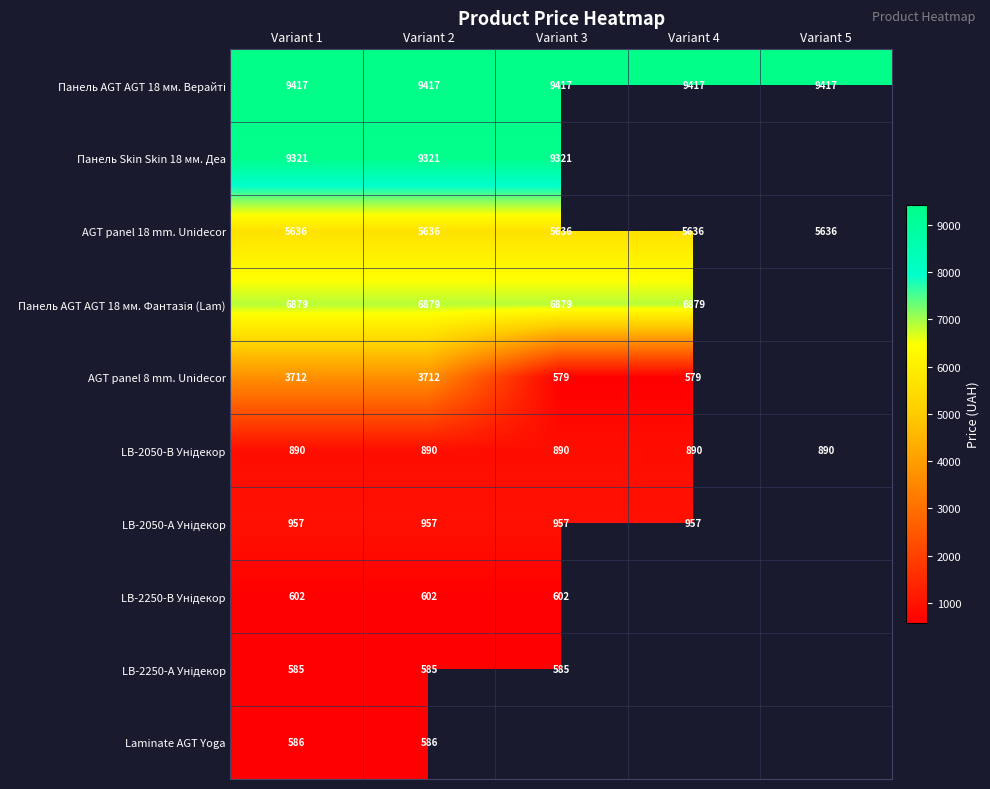

Which category has the highest value in the LB-2050-В Унідекор series?

Variant 1